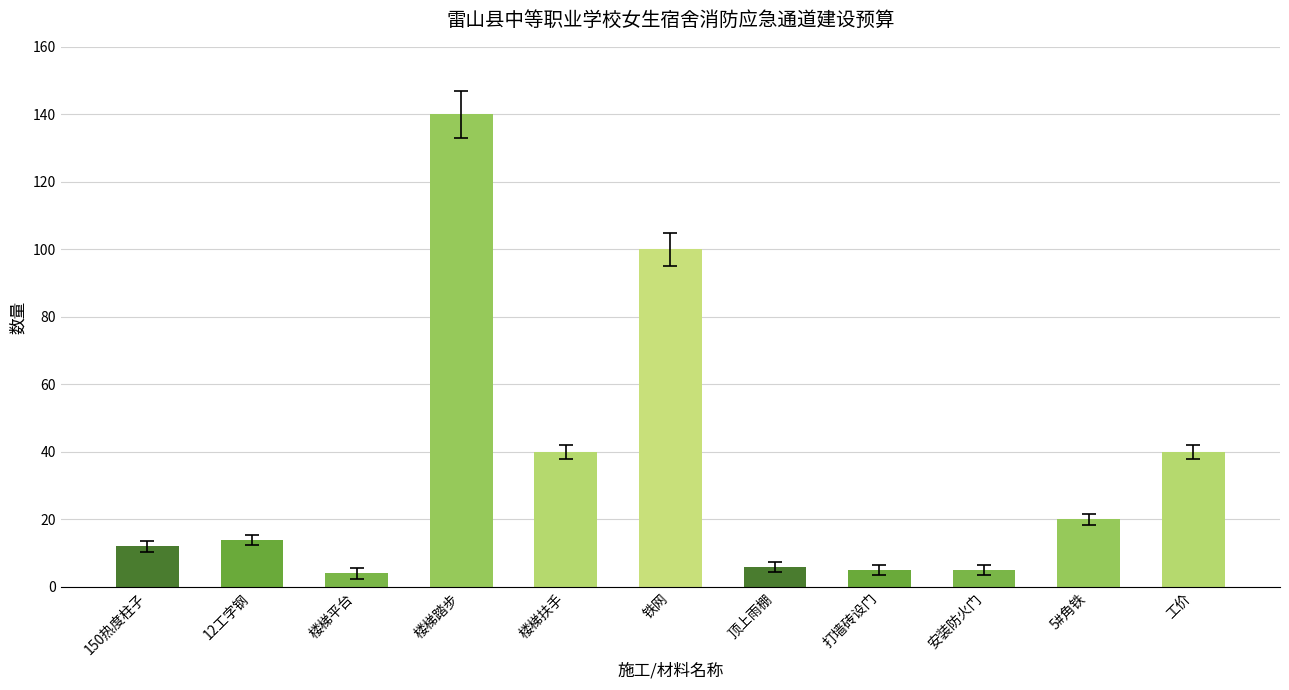

What is the ratio of the value at 安装防火门 to the value at 铁网?

0.1